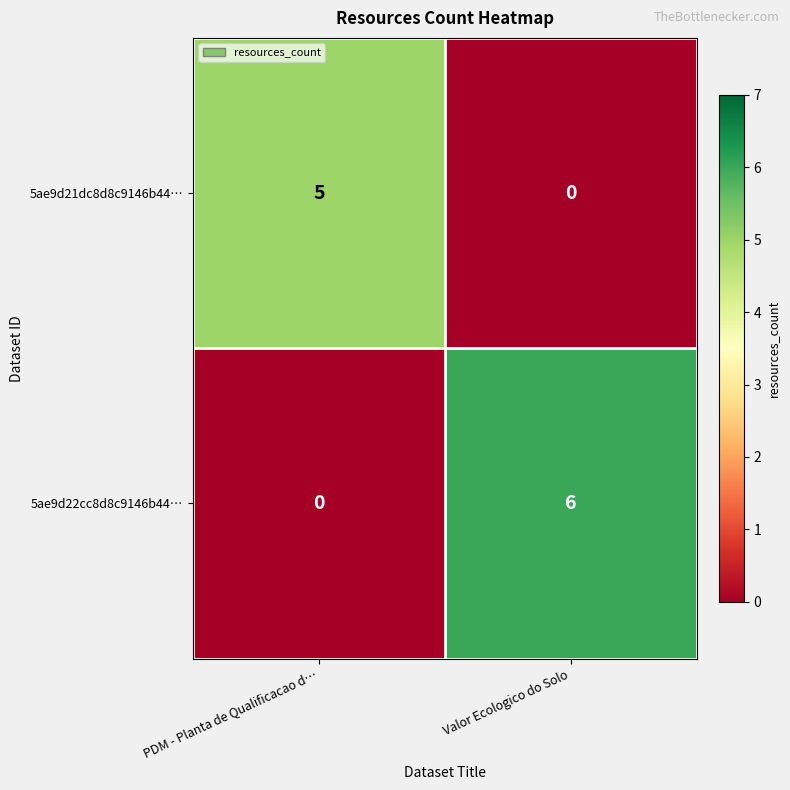

List the series in order of their overall mean, highest first.

5ae9d22cc8d8c9146b44…, 5ae9d21dc8d8c9146b44…